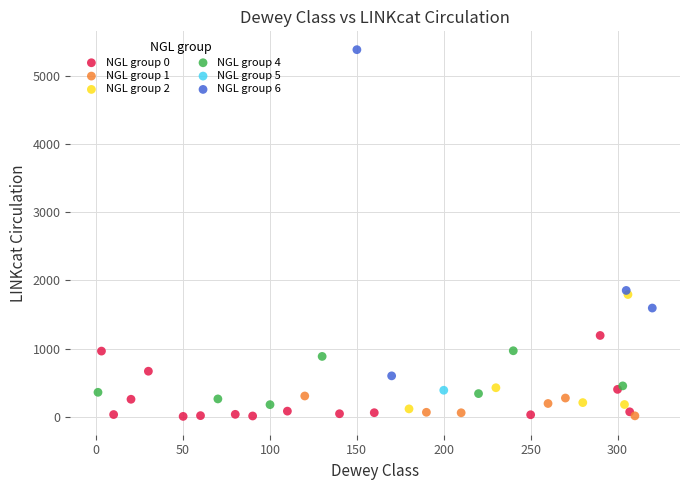

What are all the series names shown in the legend?

NGL group 0, NGL group 1, NGL group 2, NGL group 4, NGL group 5, NGL group 6